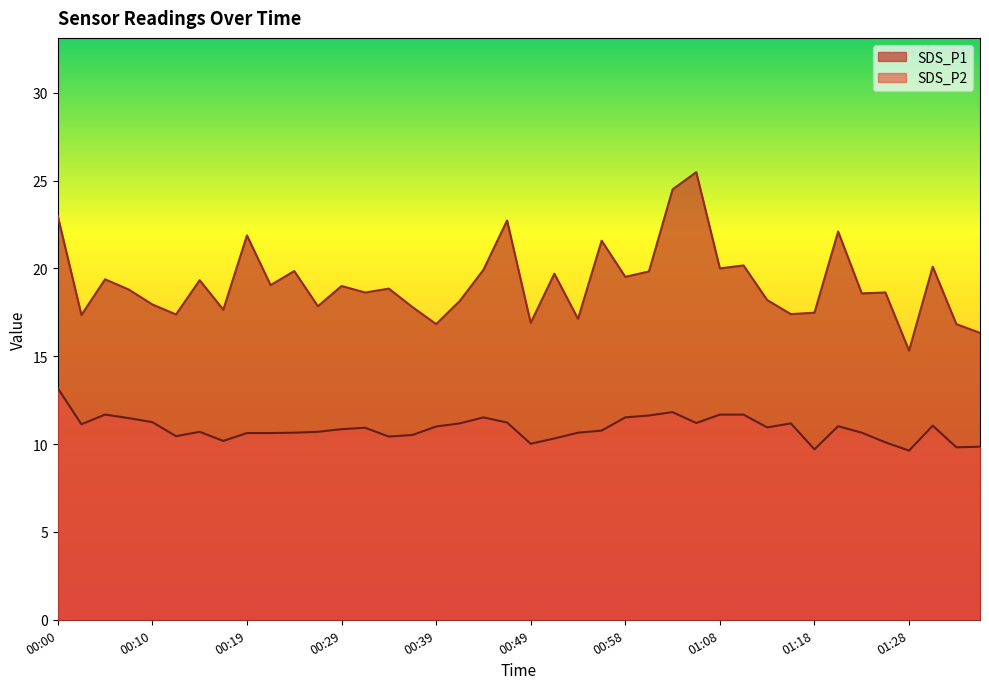

What are all the series names shown in the legend?

SDS_P1, SDS_P2